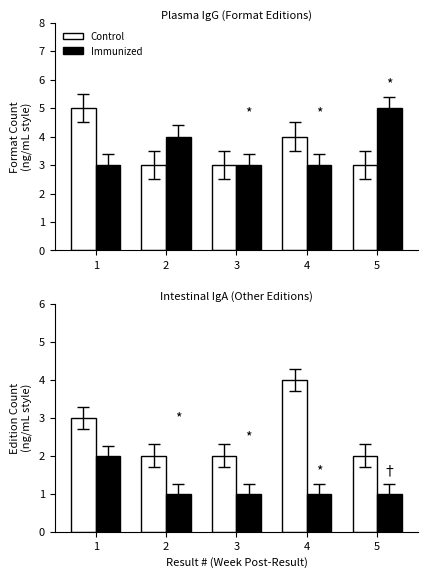

True or false: Control has a value of 3 at 1.

True